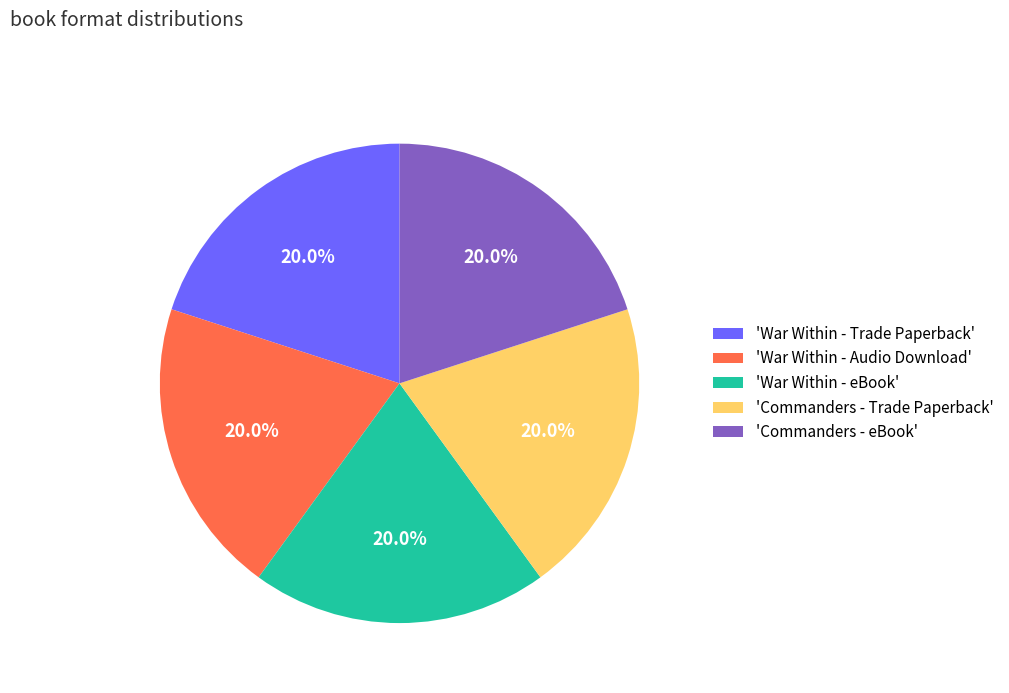

What is the ratio of the value at 'Commanders - Trade Paperback' to the value at 'War Within - Trade Paperback'?

1.0